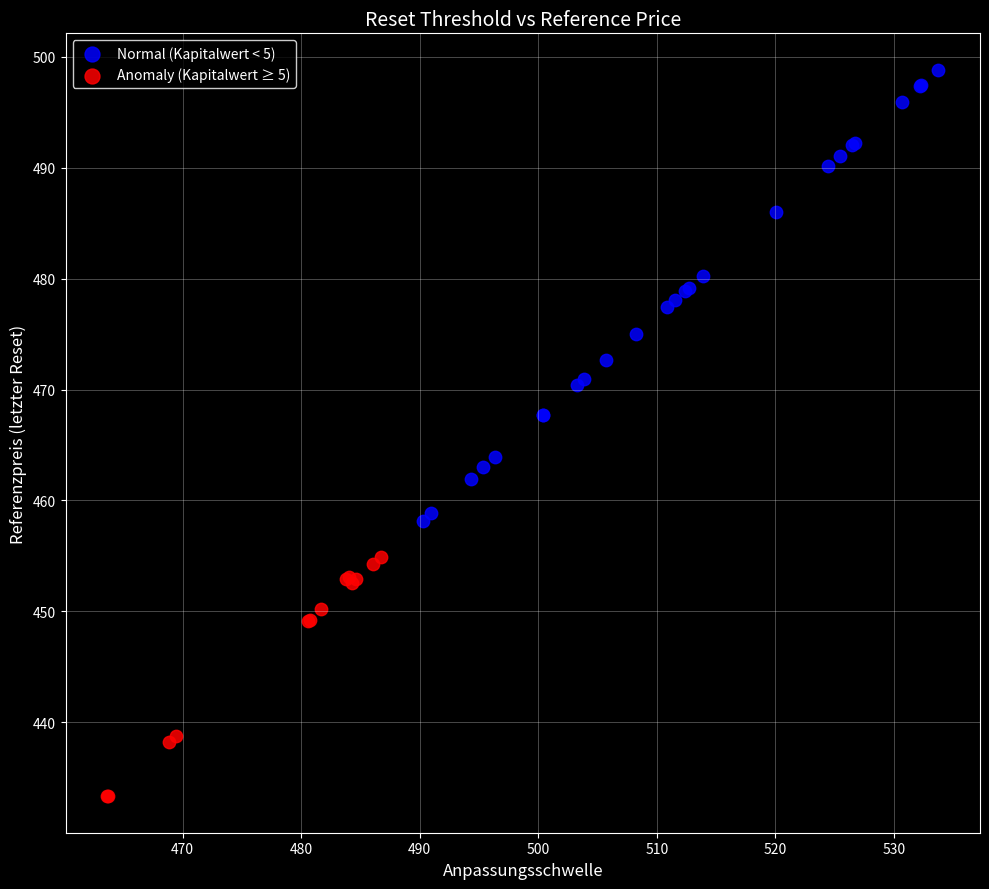

Which series reaches the maximum Y coordinate?

Normal (Kapitalwert < 5)